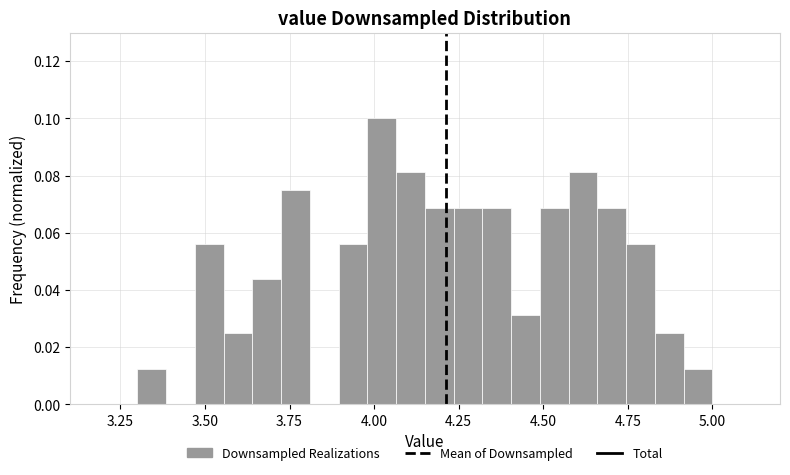

Read against the x-axis, roughly where is the centre of the tallest bar?

4.00